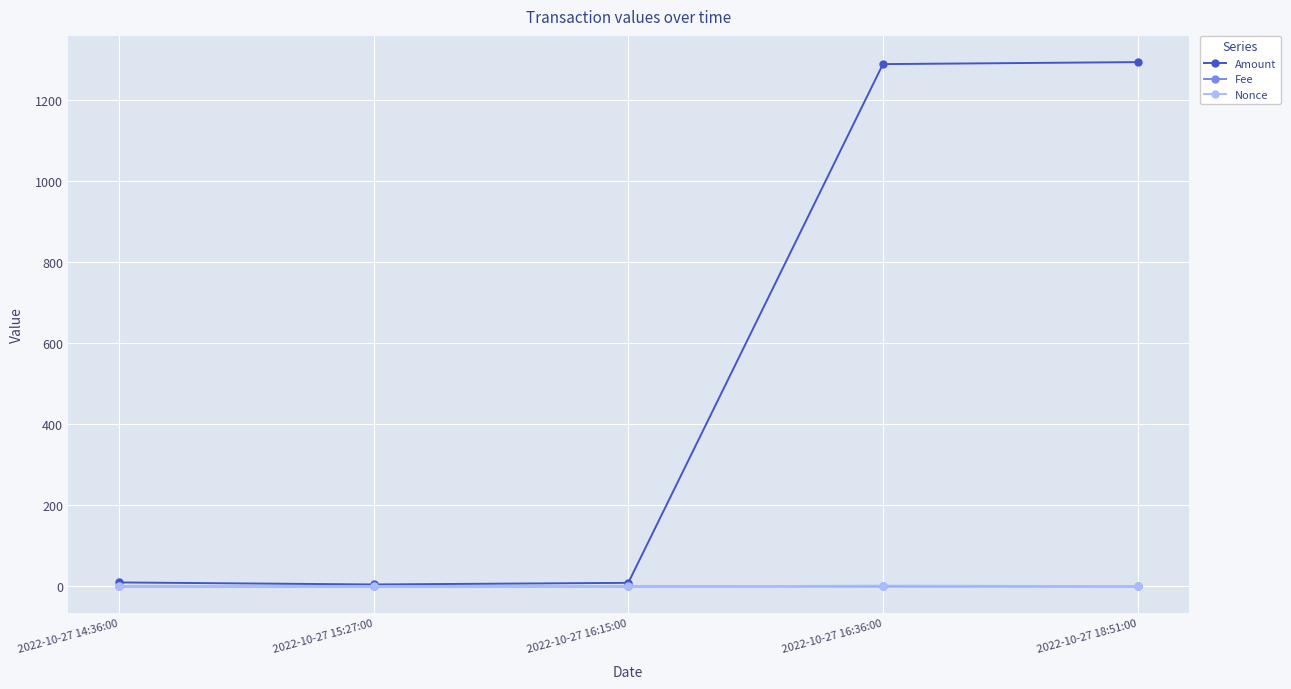

What is the sum of all Amount values?

2604.2